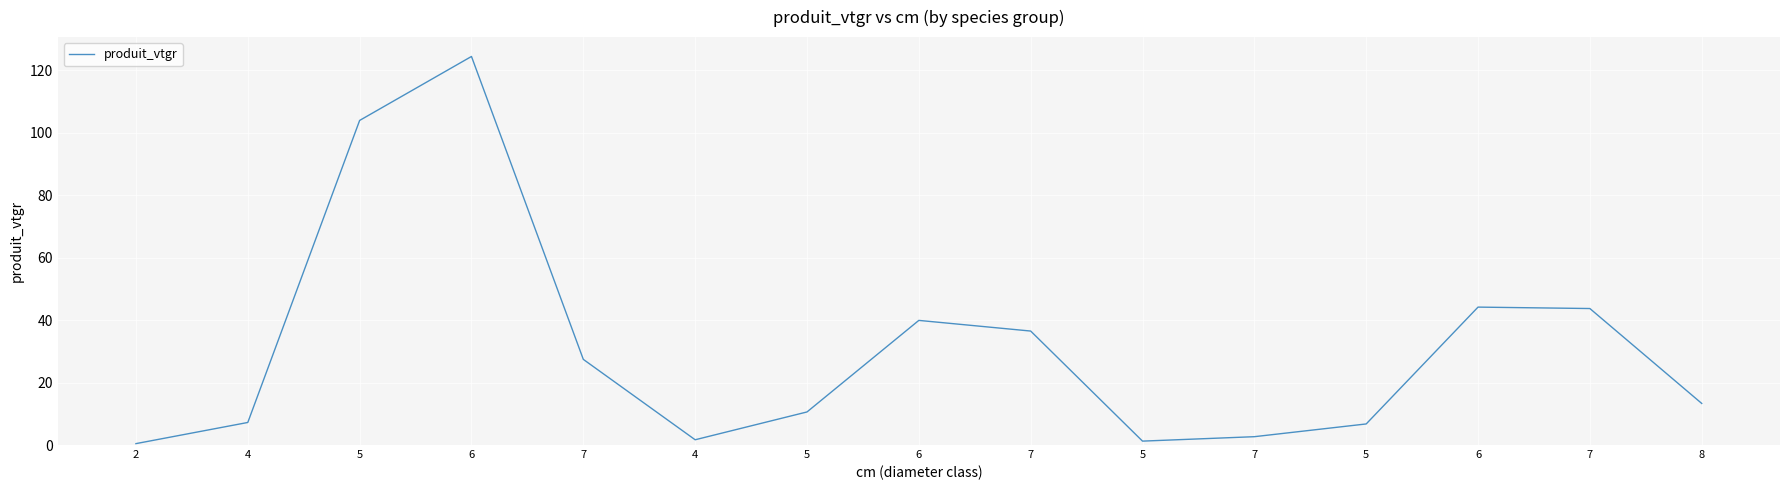

How many interior local valleys (lower than both neighbors) does the data have?

2